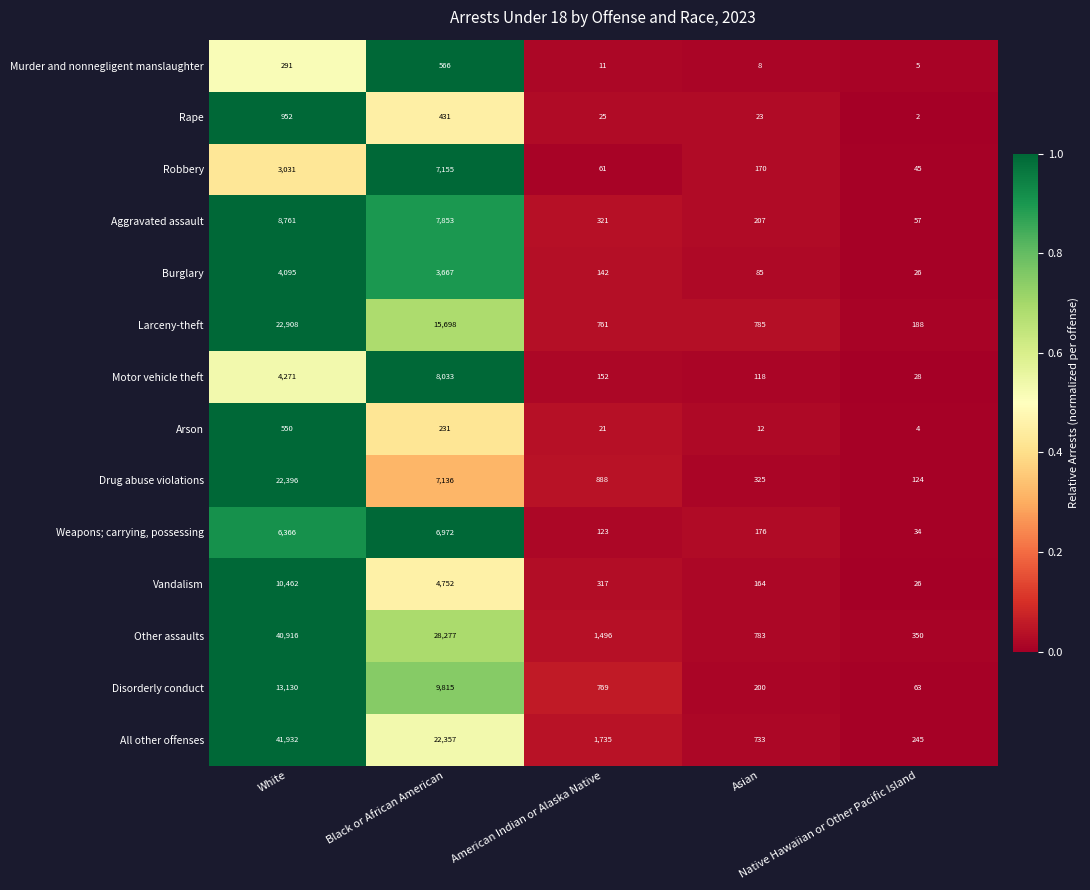

Which series has the largest range (max minus min)?

All other offenses